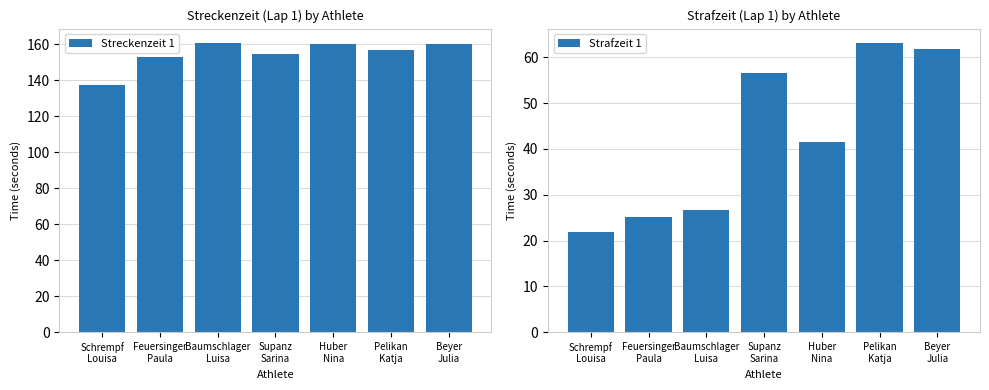

What is the difference between the maximum and minimum values in the Strafzeit 1 series?

41.3